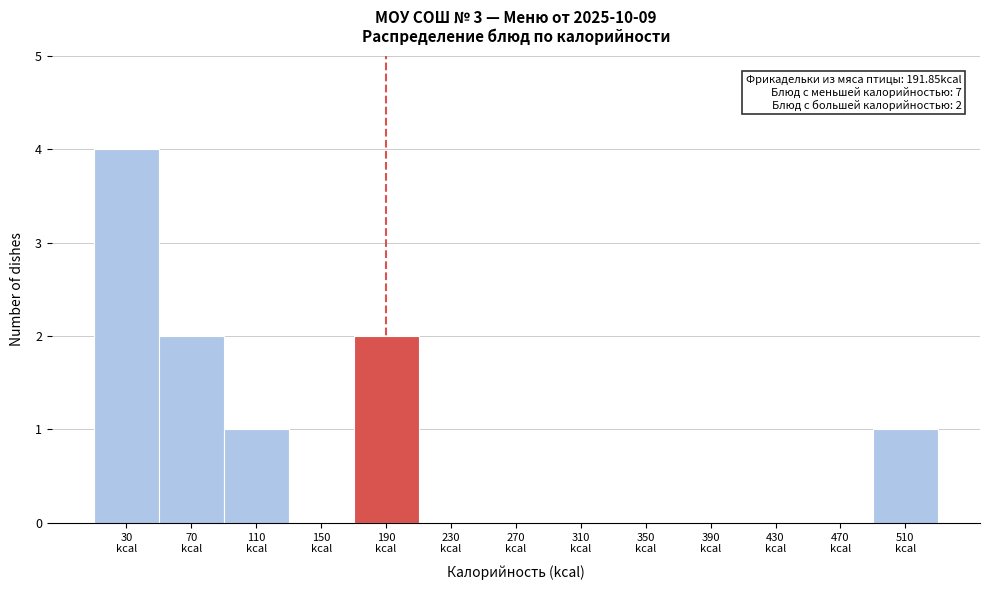

What is the greatest value displayed?

4